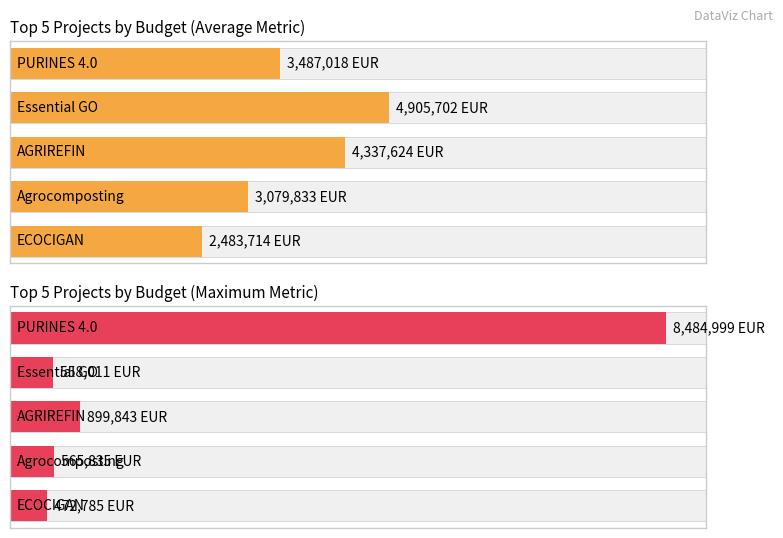

What is the difference between the second highest and second lowest values in the Average utilization series?

1257791